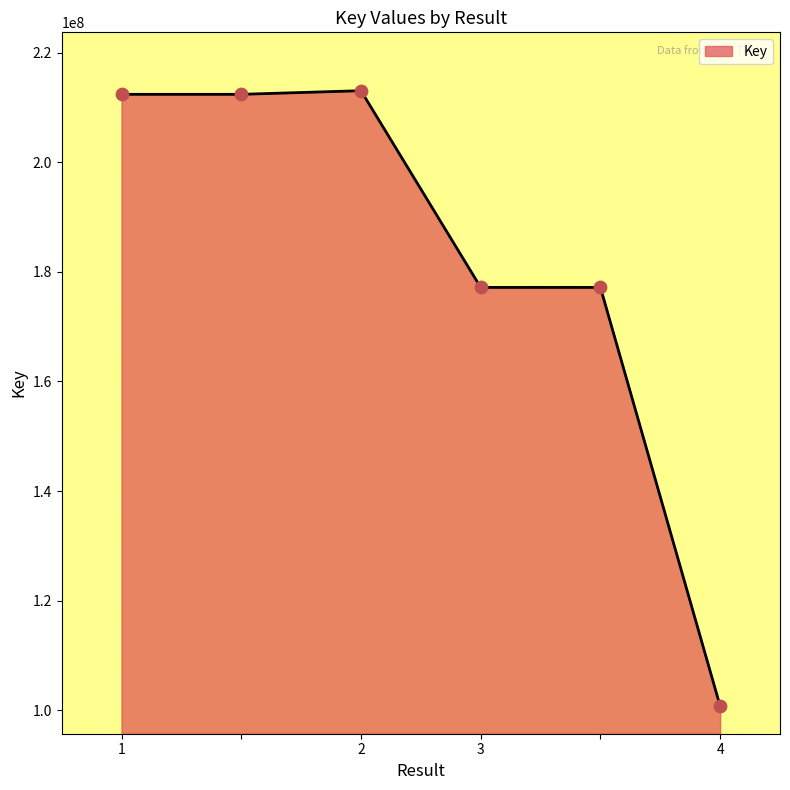

What is the maximum value shown in the chart?

213093758